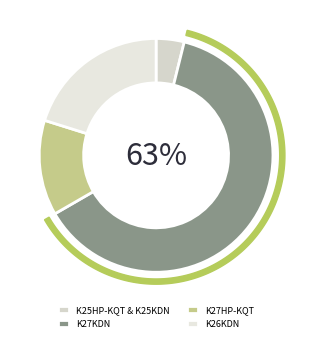

Is K27KDN the majority of the pie?

Yes